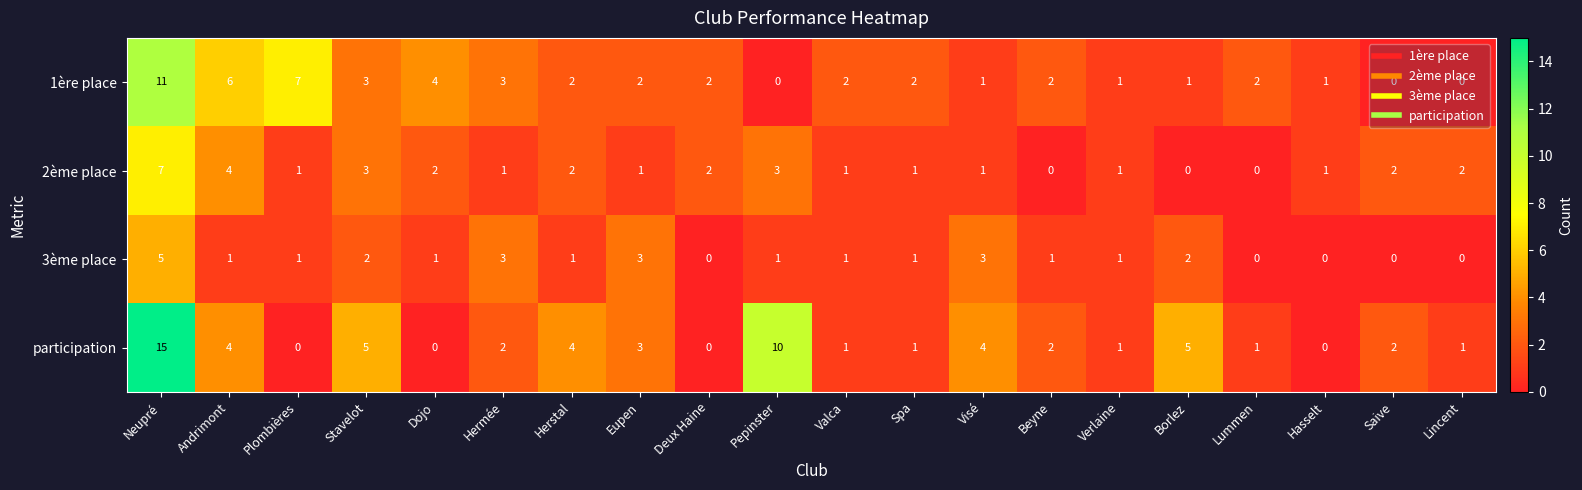

What is the greatest value displayed?

15